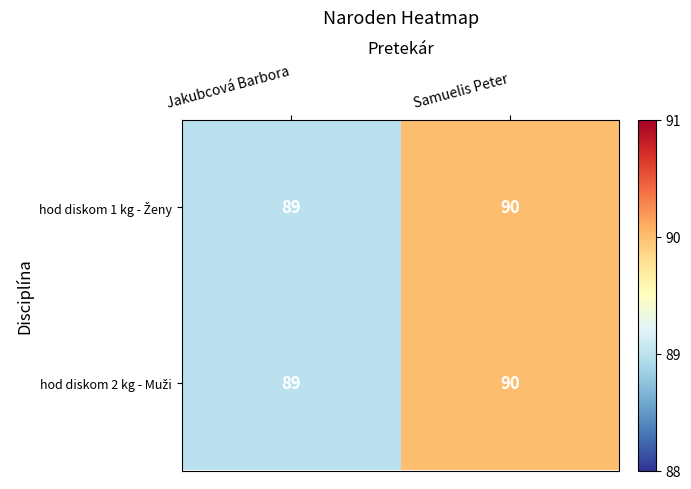

What is the maximum value shown in the chart?

90